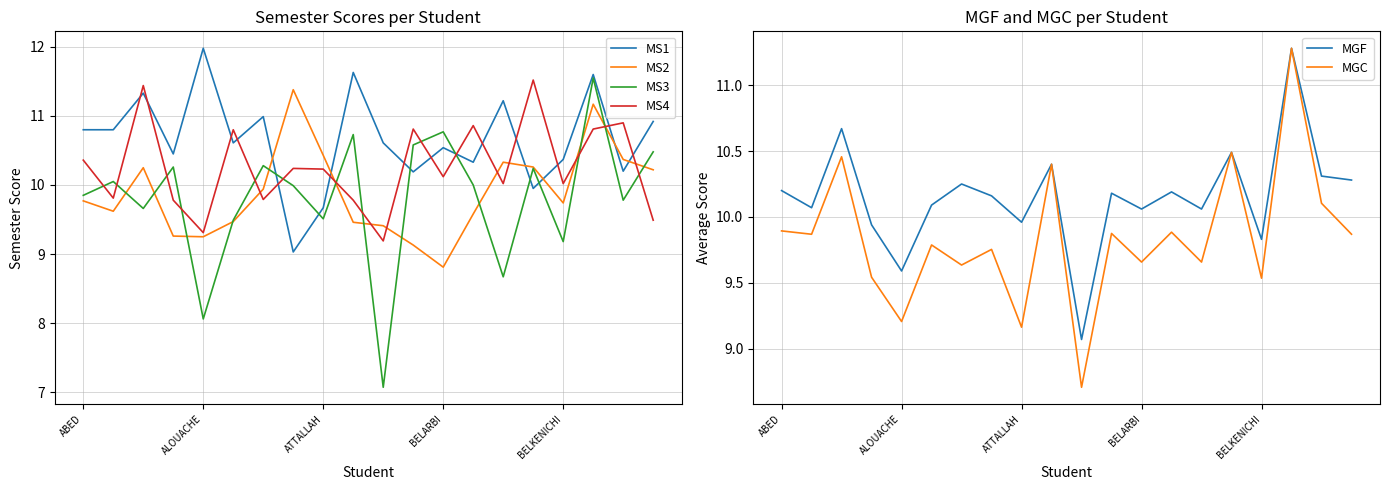

Reading right to left, list all the values displayed in this chart.

MS1: 10.9	10.2	11.6	10.4	9.9	11.2	10.3	10.5	10.2	10.6	11.6	9.7	9.0	11.0	10.6	12.0	10.4	11.3	10.8	10.8
MS2: 10.2	10.4	11.2	9.7	10.3	10.3	9.6	8.8	9.1	9.4	9.5	10.4	11.4	9.9	9.5	9.2	9.3	10.2	9.6	9.8
MS3: 10.5	9.8	11.6	9.2	10.2	8.7	10.0	10.8	10.6	7.1	10.7	9.5	10.0	10.3	9.5	8.1	10.3	9.7	10.1	9.8
MS4: 9.5	10.9	10.8	10.0	11.5	10.0	10.9	10.1	10.8	9.2	9.8	10.2	10.2	9.8	10.8	9.3	9.8	11.4	9.8	10.4
MGF: 10.3	10.3	11.3	9.8	10.5	10.1	10.2	10.1	10.2	9.1	10.4	10.0	10.2	10.2	10.1	9.6	9.9	10.7	10.1	10.2
MGC: 9.9	10.1	11.3	9.5	10.5	9.7	9.9	9.7	9.9	8.7	10.4	9.2	9.8	9.6	9.8	9.2	9.5	10.5	9.9	9.9